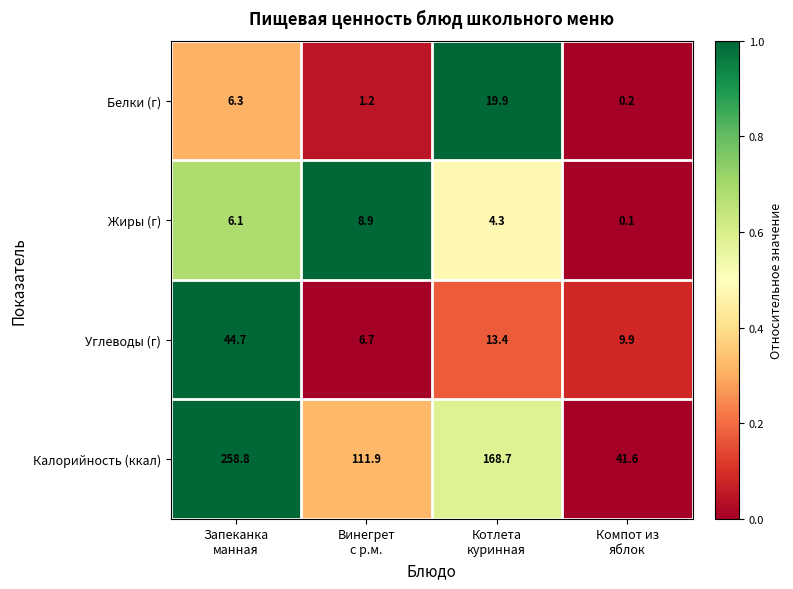

How many distinct data groups are displayed?

4